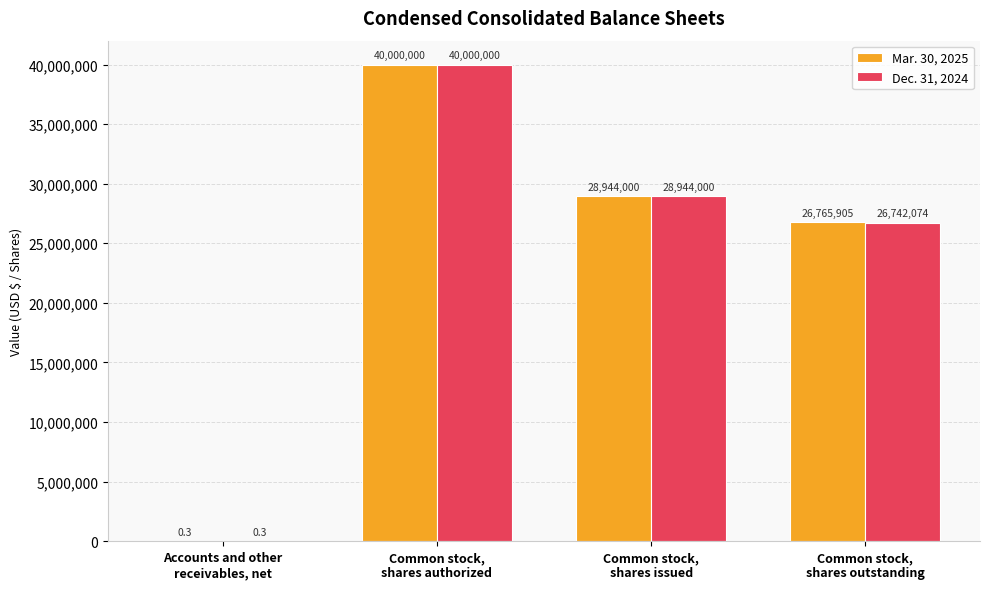

What is the greatest value displayed?

40000000.0